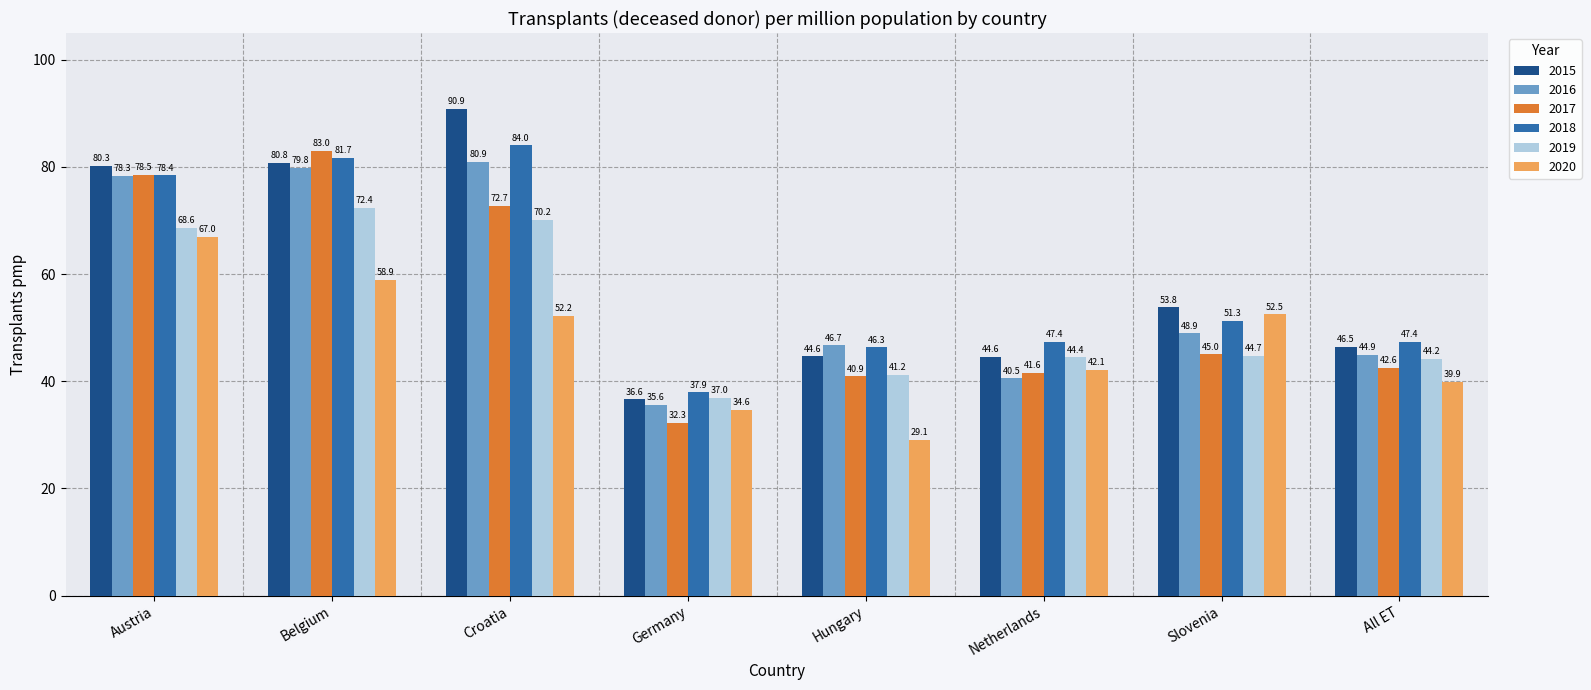

Rank the series at All ET from highest to lowest value.

2018, 2015, 2016, 2019, 2017, 2020